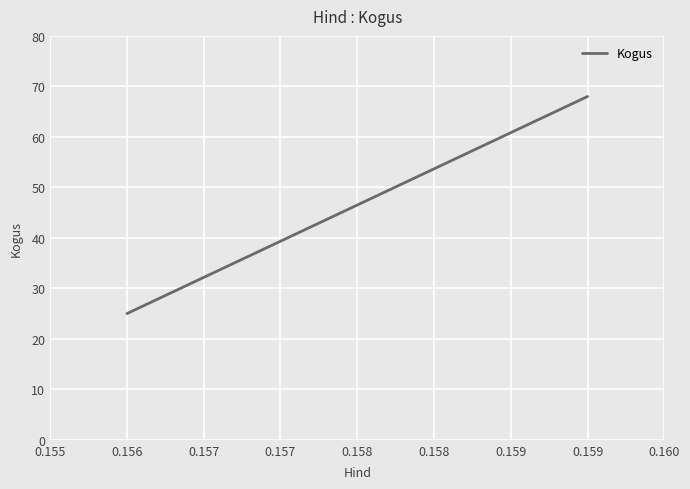

Does the chart display data point markers on the line(s)?

No